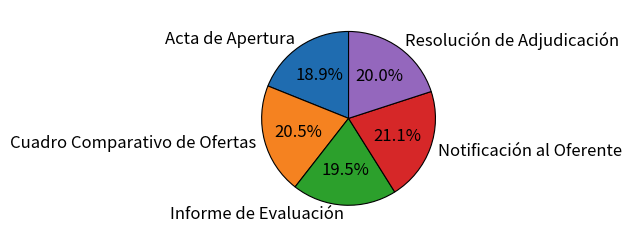

Which category has the biggest portion of the pie?

Notificación al Oferente